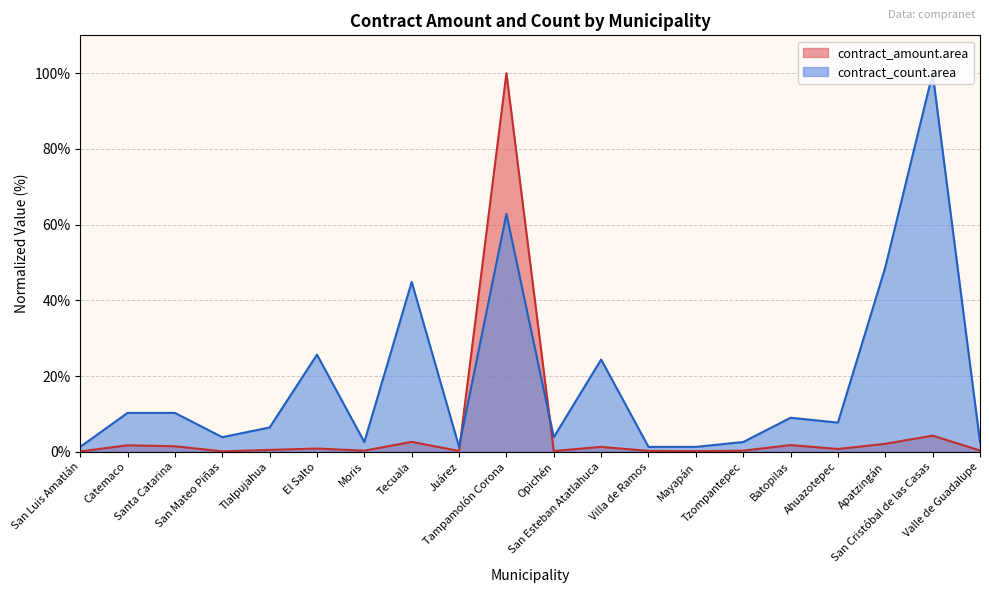

How many times do contract_count.area and contract_amount.area cross each other?

2